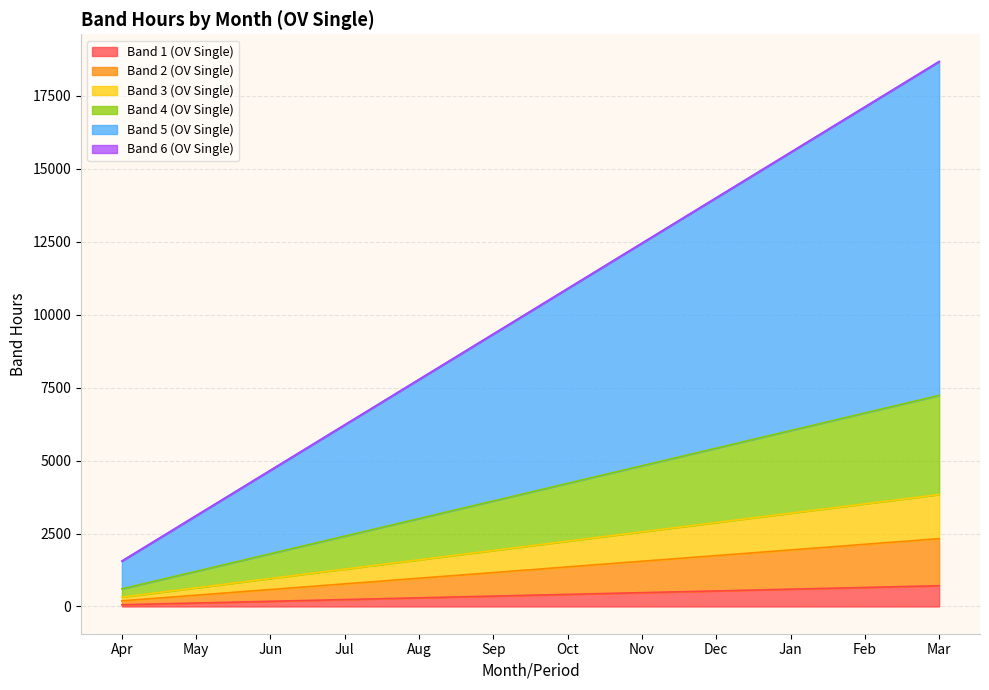

What position from the left is Nov?

8